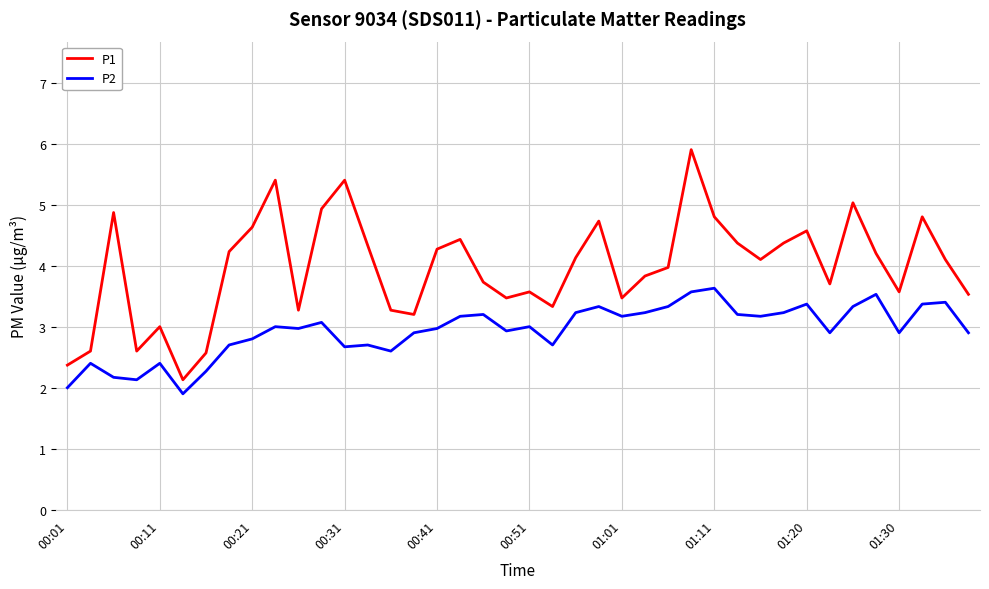

What is the maximum value shown in the chart?

5.9